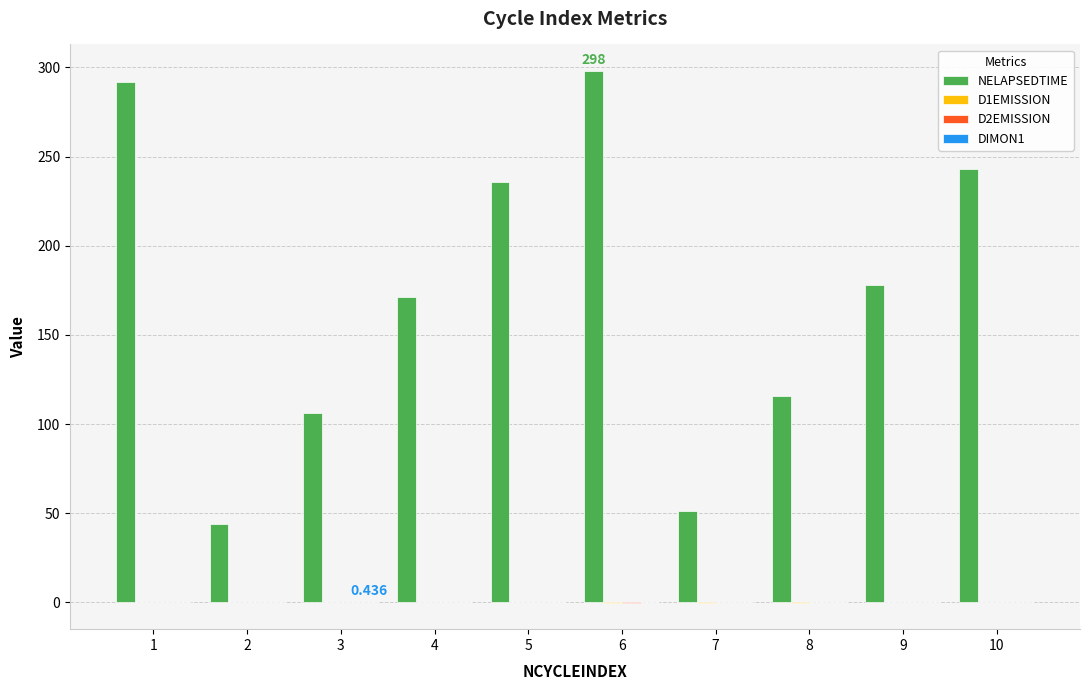

Which series changed the most between 6 and 10?

NELAPSEDTIME